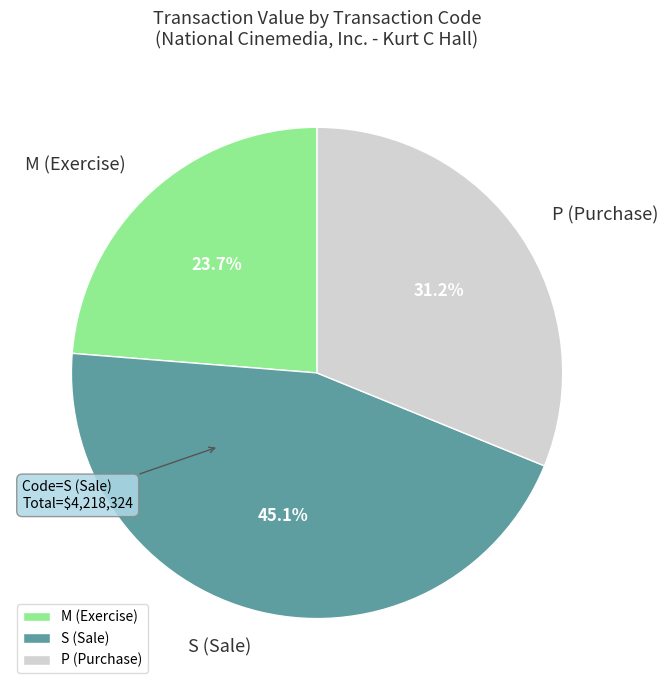

Rank the categories by value from lowest to highest.

M (Exercise), P (Purchase), S (Sale)